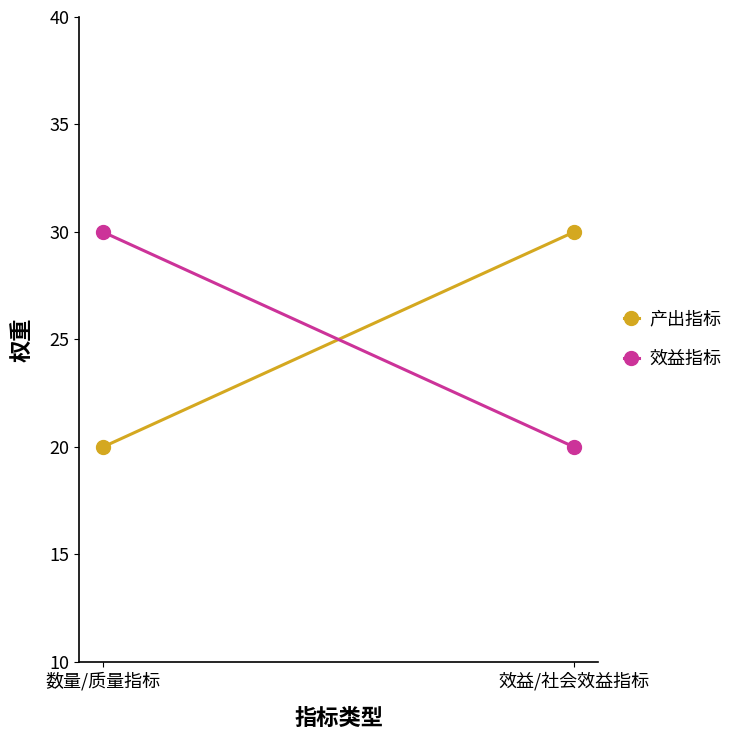

How many distinct data groups are displayed?

2